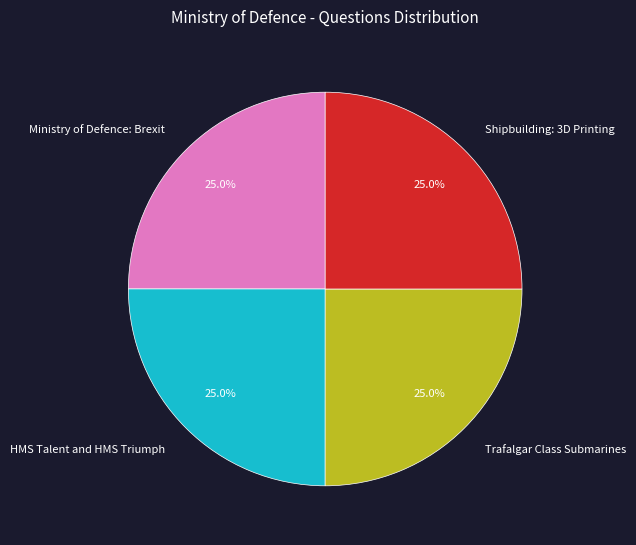

Is there any slice that represents more than half of the pie?

No